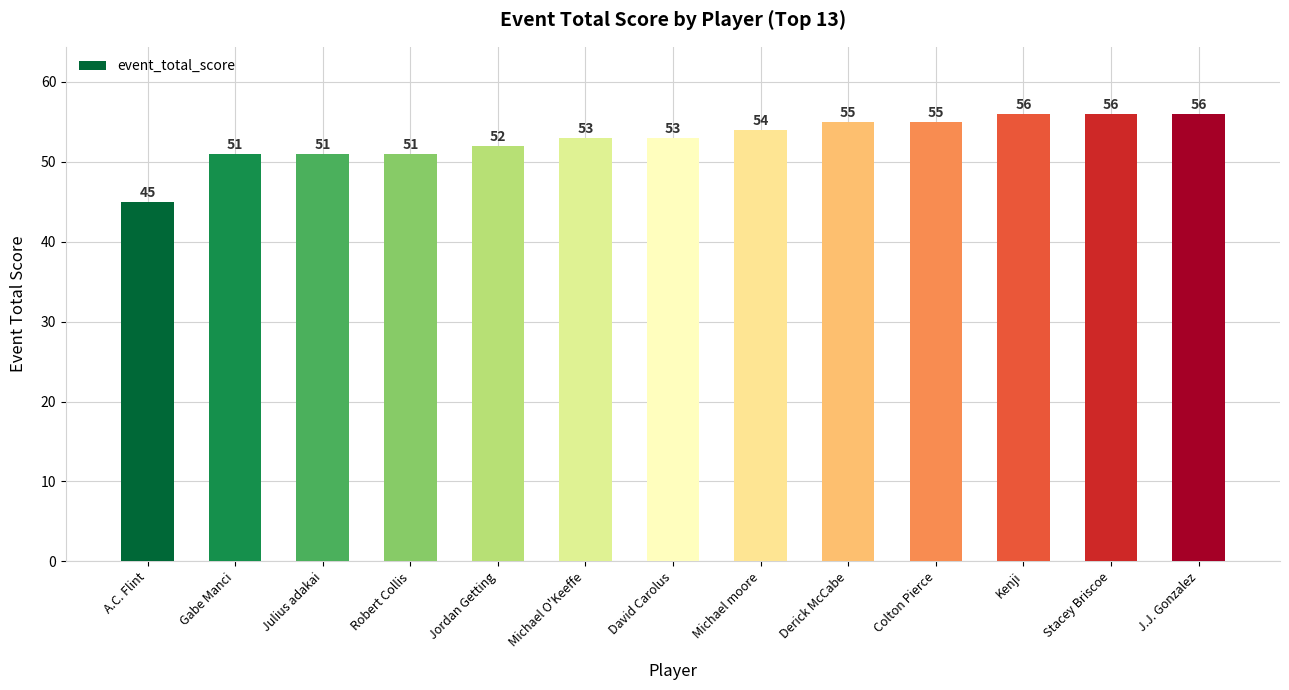

The chart shows a value of 23 at A.C. Flint. True or false?

False